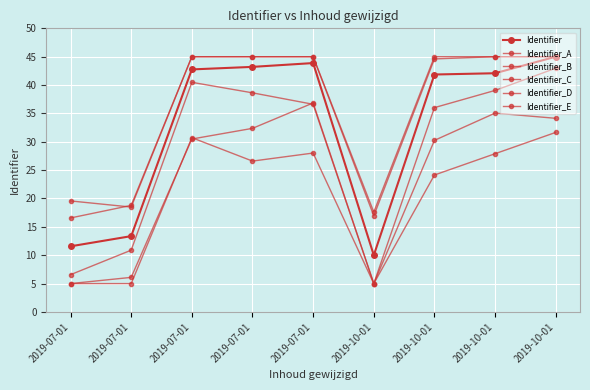

At which category is the sum across all series the highest?

2019-10-01